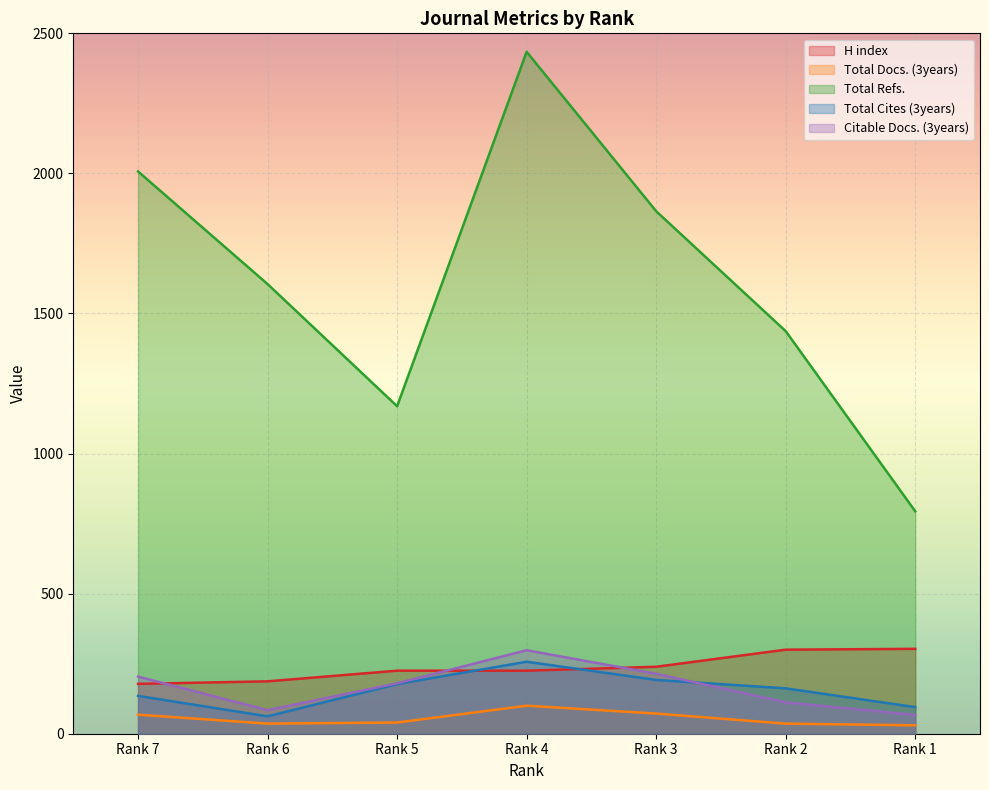

True or false: Total Docs. (3years) has more than 0 interior local peaks.

True